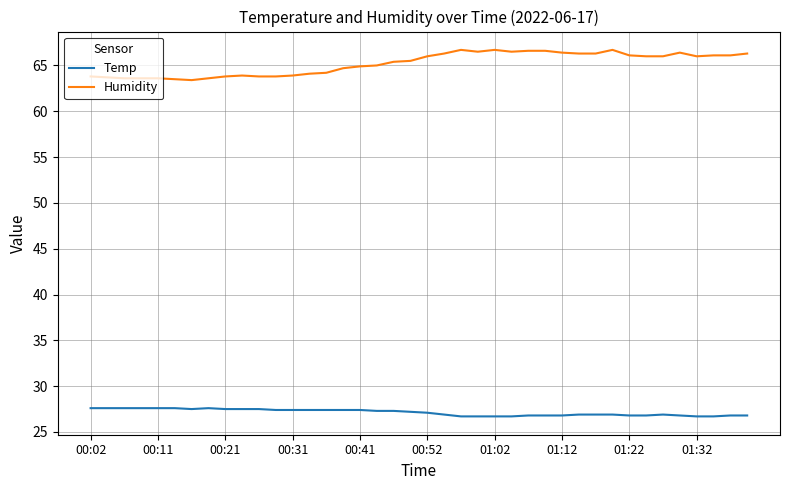

What is the lowest value of the Humidity series?

63.4